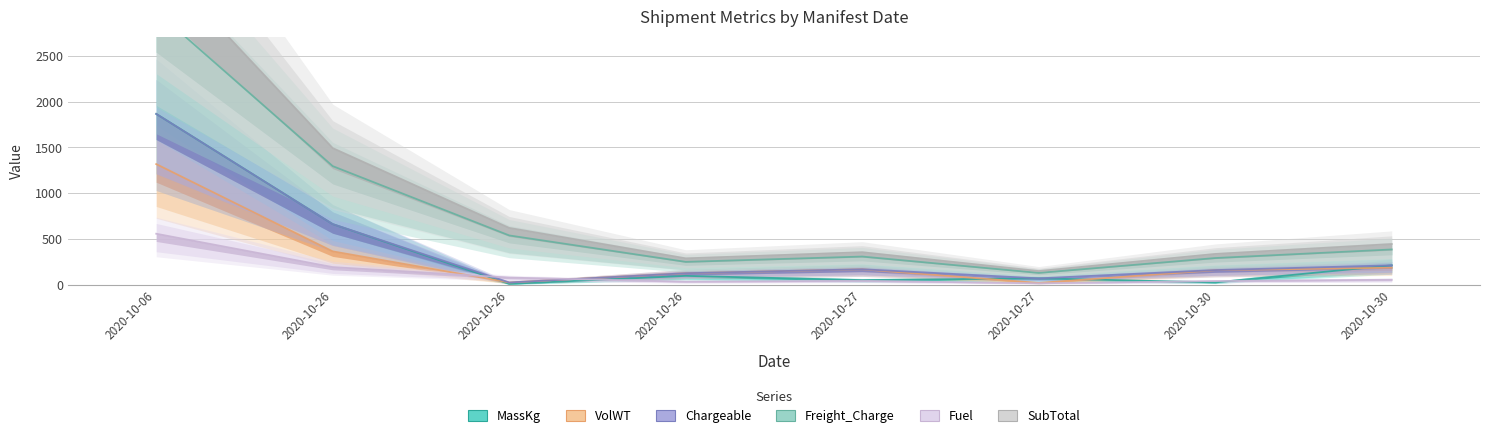

What is the spread (max minus min) of values at 2020-10-30?

309.9